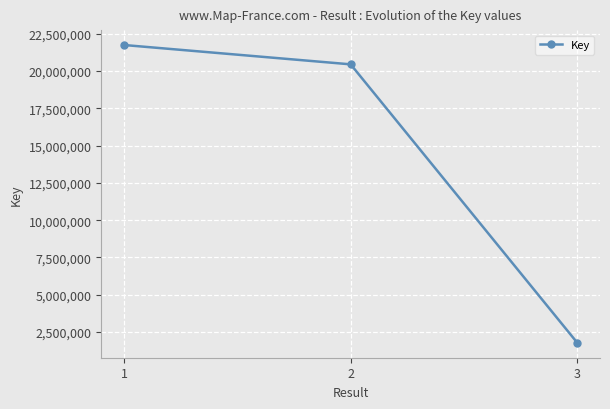

Reading left to right, transcribe all the data shown in this chart.

1=21748656	2=20451407	3=1771008